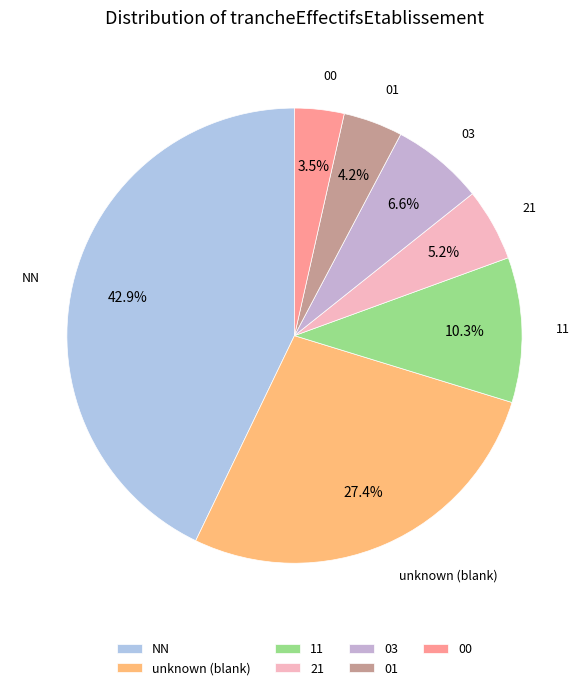

Which slice is the smallest?

00